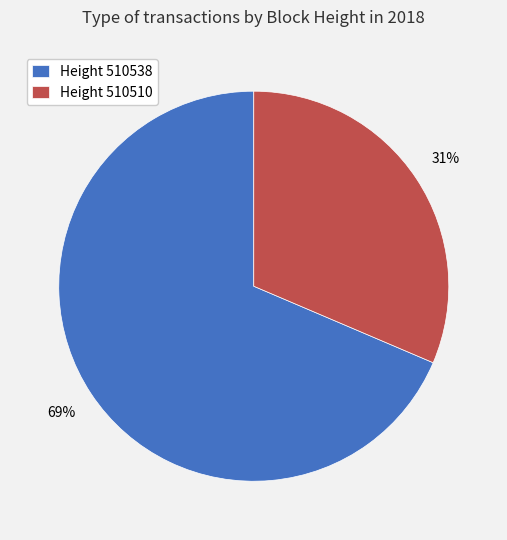

To the nearest percent, what is the average slice percentage?

50%